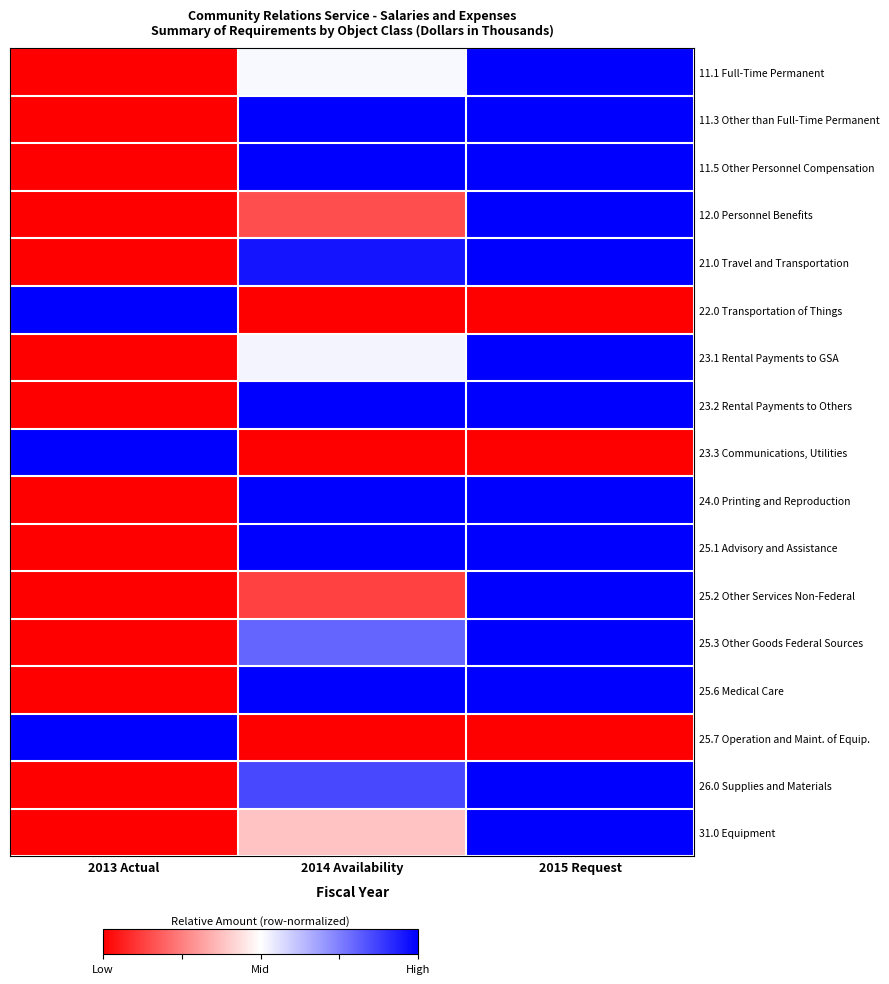

Reading left to right, transcribe all the data shown in this chart.

11.1 Full-Time Permanent: 2013 Actual=0.0	2014 Availability=0.5	2015 Request=1.0
11.3 Other than Full-Time Permanent: 2013 Actual=0.0	2014 Availability=1.0	2015 Request=1.0
11.5 Other Personnel Compensation: 2013 Actual=0.0	2014 Availability=1.0	2015 Request=1.0
12.0 Personnel Benefits: 2013 Actual=0.0	2014 Availability=0.2	2015 Request=1.0
21.0 Travel and Transportation: 2013 Actual=0.0	2014 Availability=1.0	2015 Request=1.0
22.0 Transportation of Things: 2013 Actual=1.0	2014 Availability=0.0	2015 Request=0.0
23.1 Rental Payments to GSA: 2013 Actual=0.0	2014 Availability=0.5	2015 Request=1.0
23.2 Rental Payments to Others: 2013 Actual=0.0	2014 Availability=1.0	2015 Request=1.0
23.3 Communications, Utilities: 2013 Actual=1.0	2014 Availability=0.0	2015 Request=0.0
24.0 Printing and Reproduction: 2013 Actual=0.0	2014 Availability=1.0	2015 Request=1.0
25.1 Advisory and Assistance: 2013 Actual=0.0	2014 Availability=1.0	2015 Request=1.0
25.2 Other Services Non-Federal: 2013 Actual=0.0	2014 Availability=0.1	2015 Request=1.0
25.3 Other Goods Federal Sources: 2013 Actual=0.0	2014 Availability=0.8	2015 Request=1.0
25.6 Medical Care: 2013 Actual=0.0	2014 Availability=1.0	2015 Request=1.0
25.7 Operation and Maint. of Equip.: 2013 Actual=1.0	2014 Availability=0.0	2015 Request=0.0
26.0 Supplies and Materials: 2013 Actual=0.0	2014 Availability=0.9	2015 Request=1.0
31.0 Equipment: 2013 Actual=0.0	2014 Availability=0.4	2015 Request=1.0